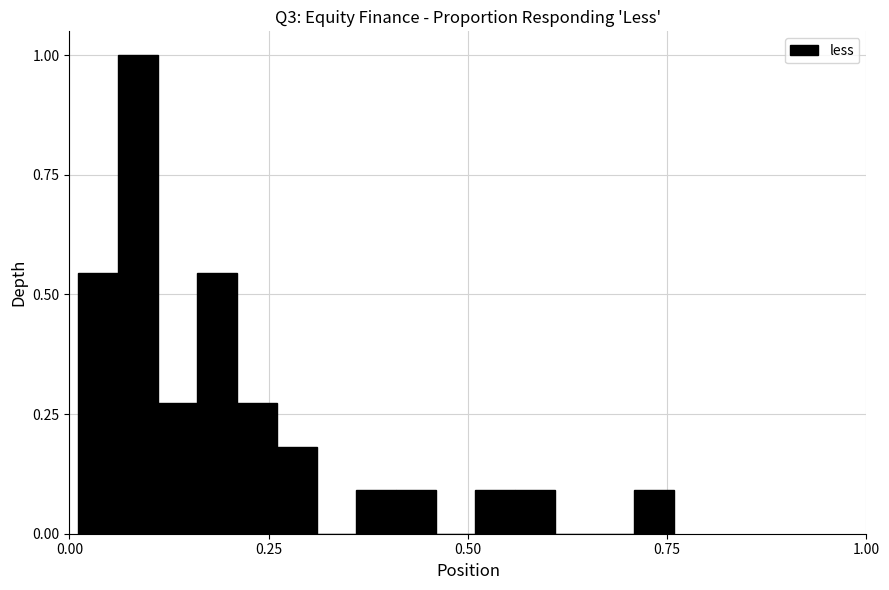

Around what value on the x-axis is the tallest bar? Give the approximate position of its centre, as read against the axis.

0.10